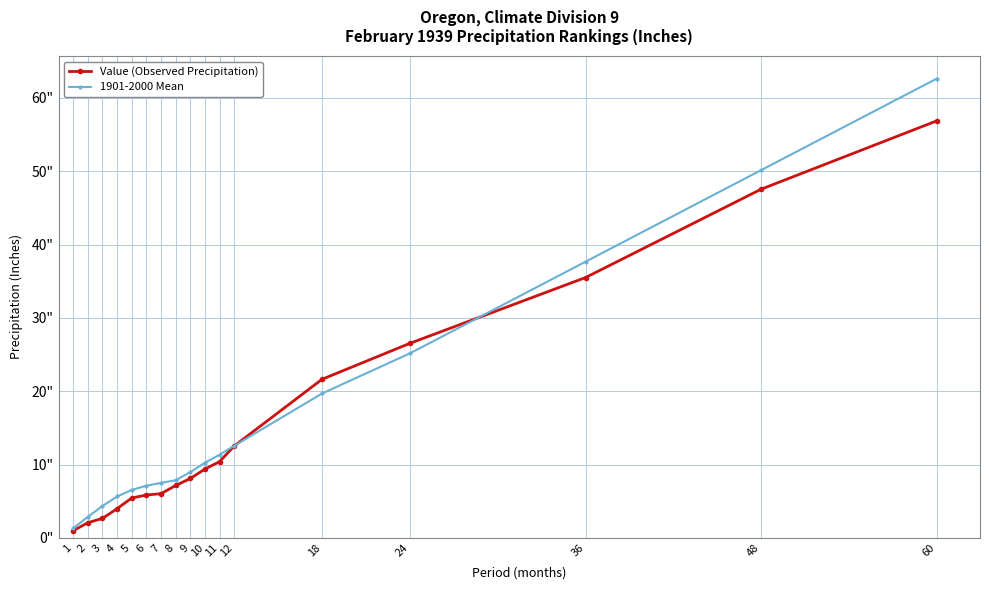

List the series in order of their peak value, highest first.

1901-2000 Mean, Value (Observed Precipitation)